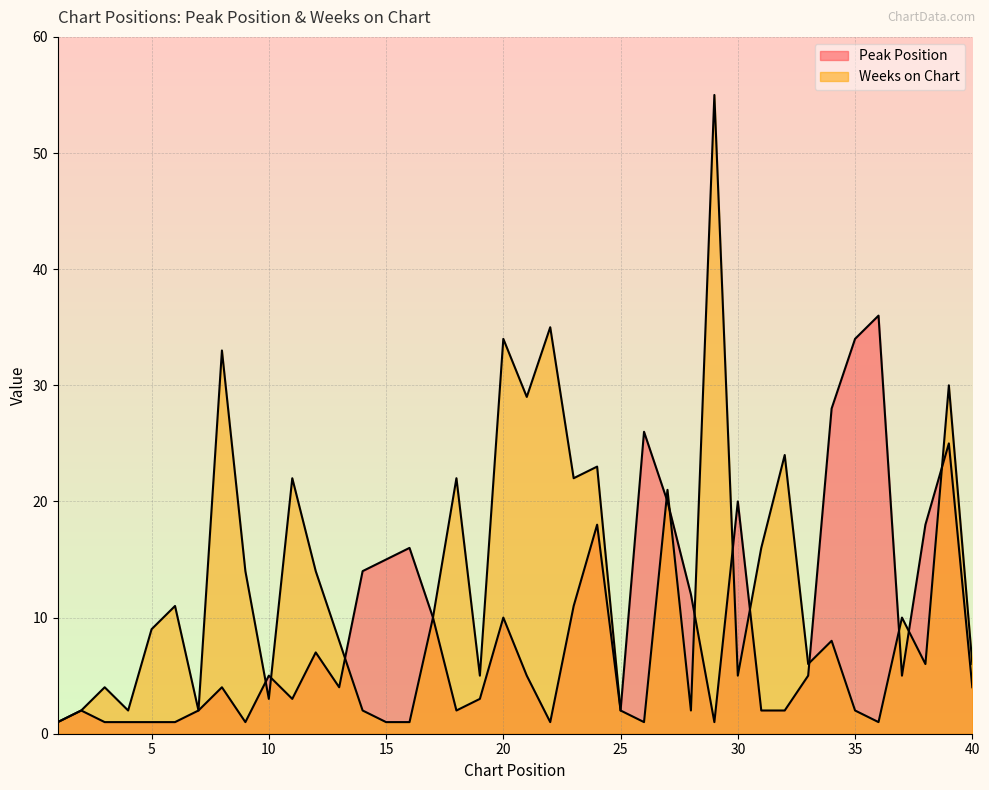

What is the sum of the Weeks on Chart values at 1 and 27?

22